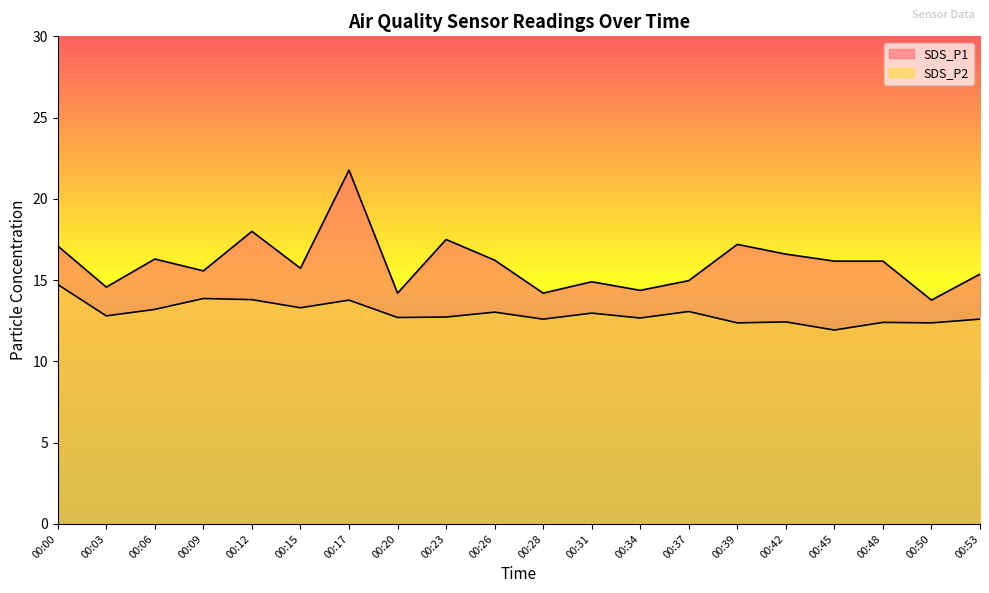

Which series has the widest spread of values?

SDS_P1